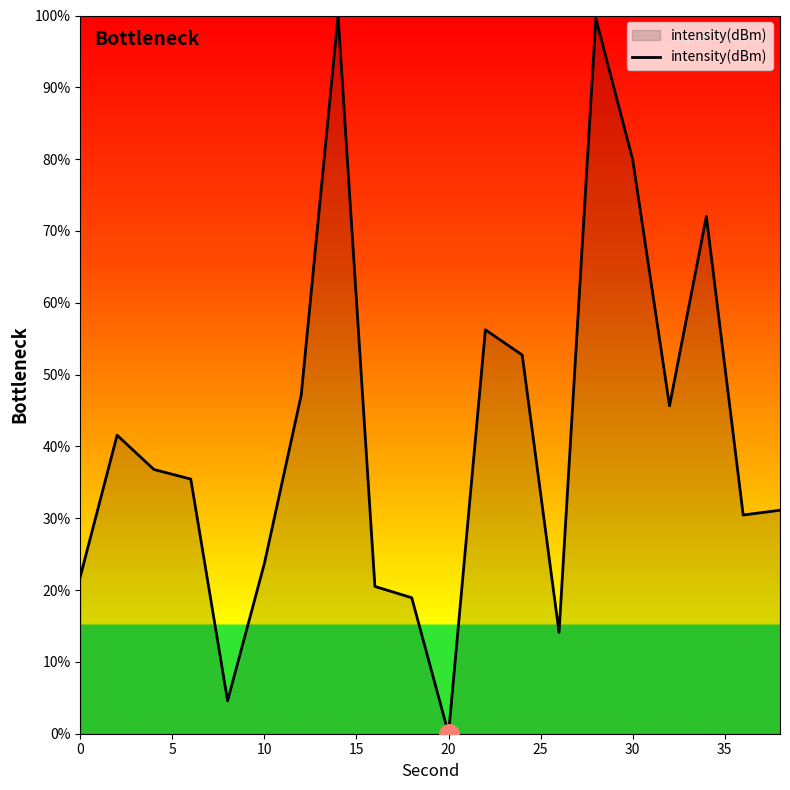

What is the difference between the maximum and minimum values?

100.0